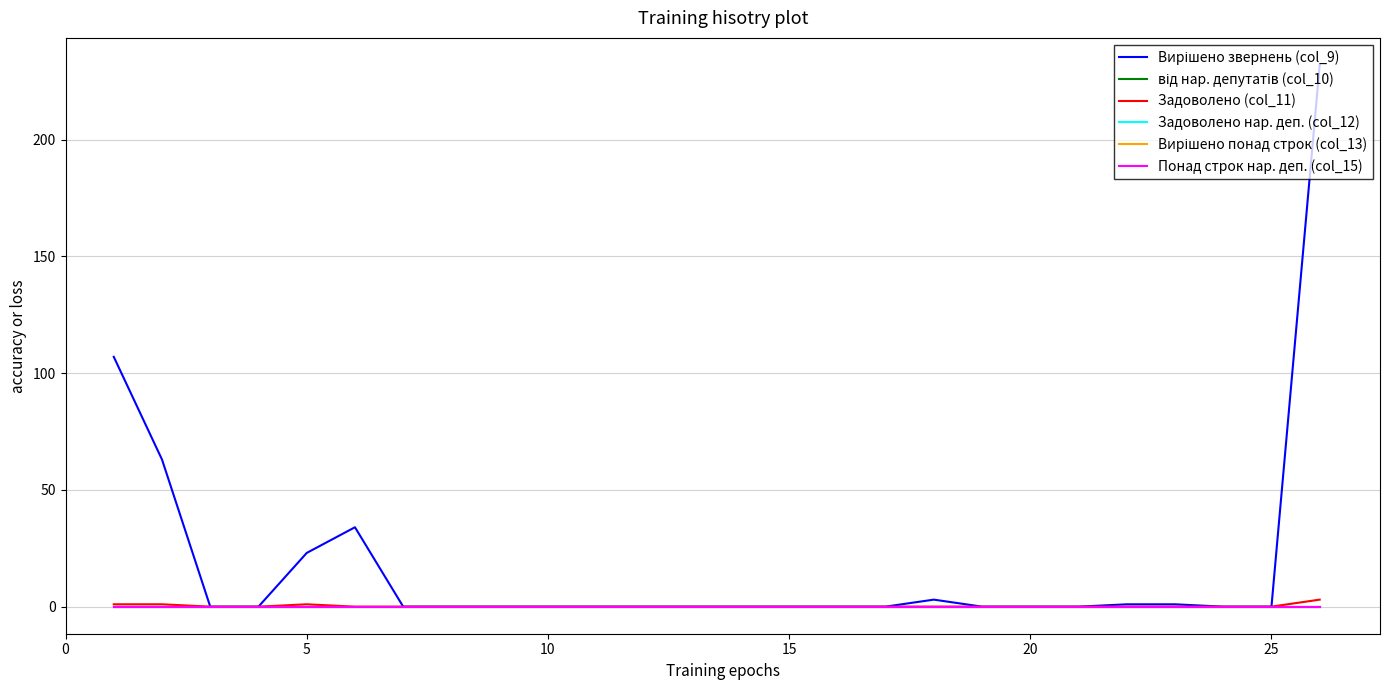

Which series has the largest total across all categories?

Вирішено звернень (col_9)